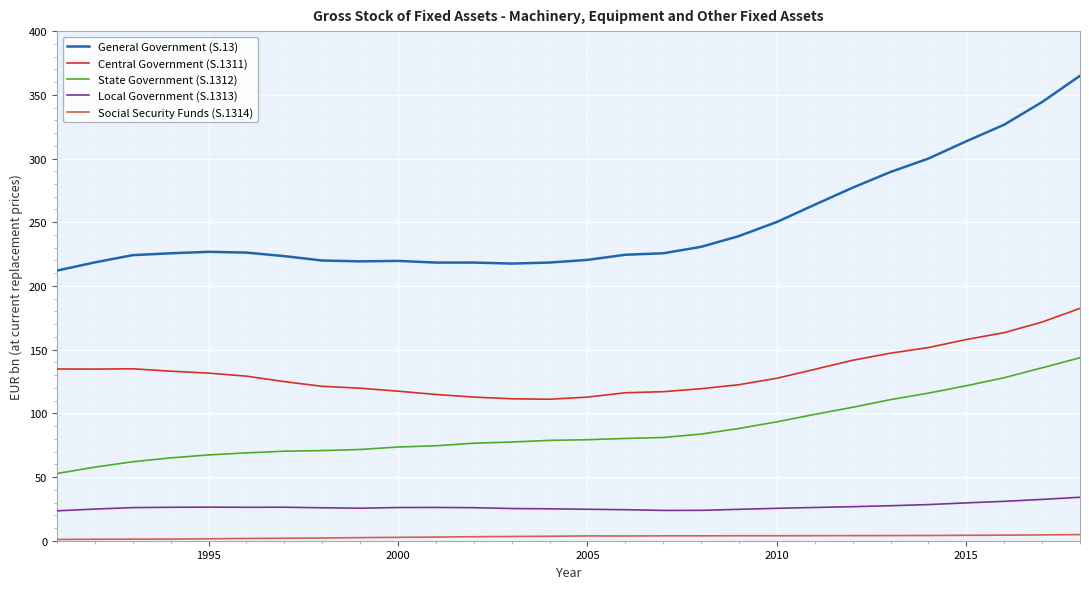

What is the difference between the maximum and minimum values in the General Government (S.13) series?

152.9